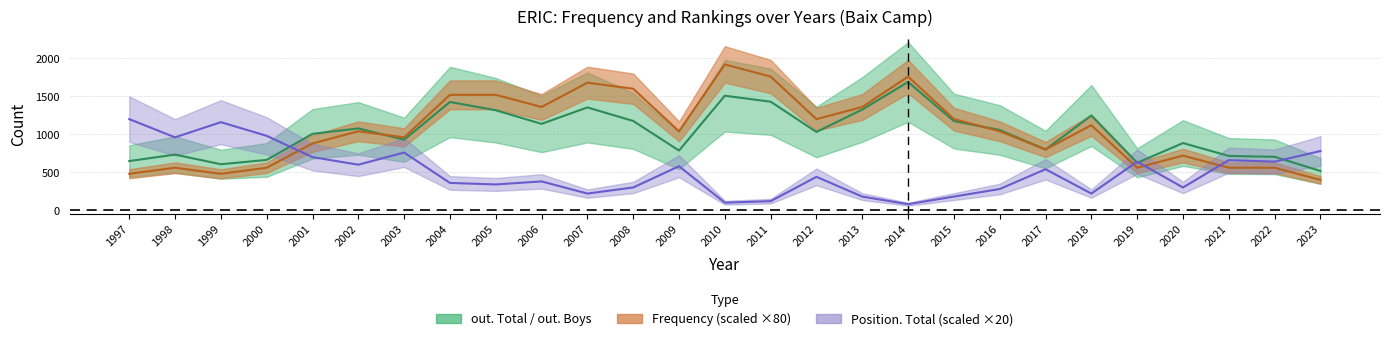

How many values in the Frequency series are below 1040?

12